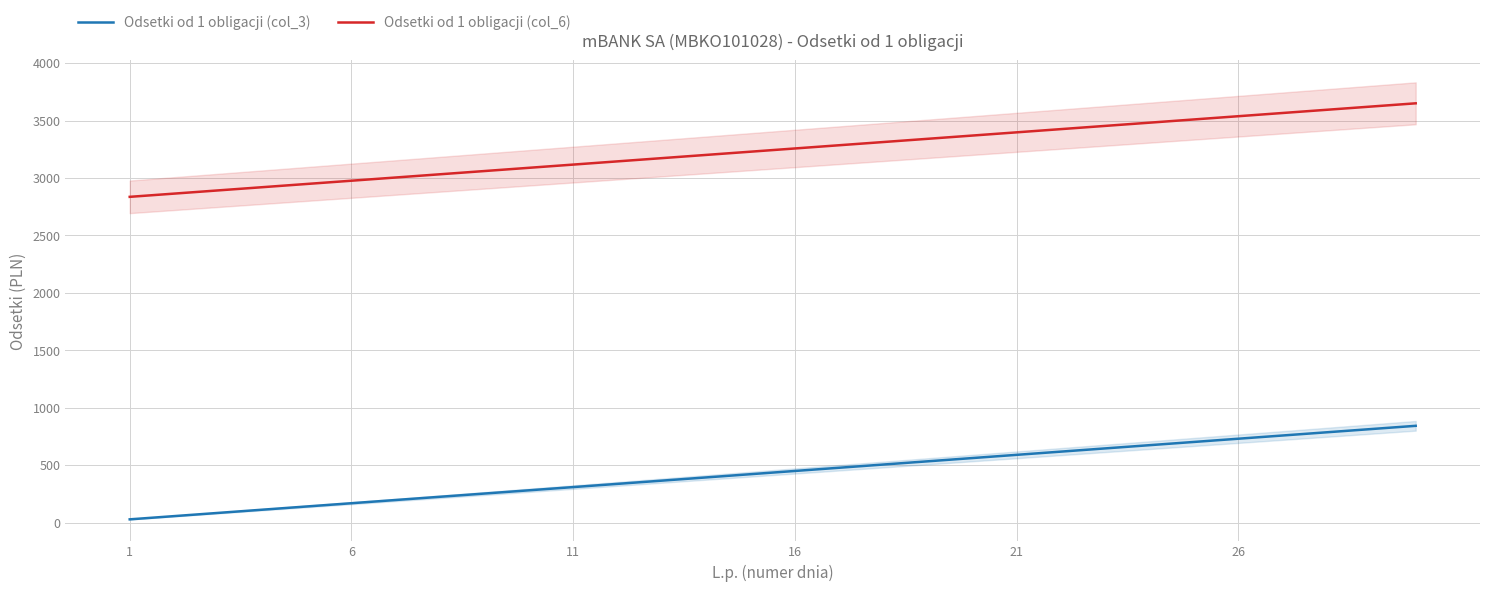

True or false: Odsetki od 1 obligacji (col_3) and Odsetki od 1 obligacji (col_6) intersect in this chart.

False